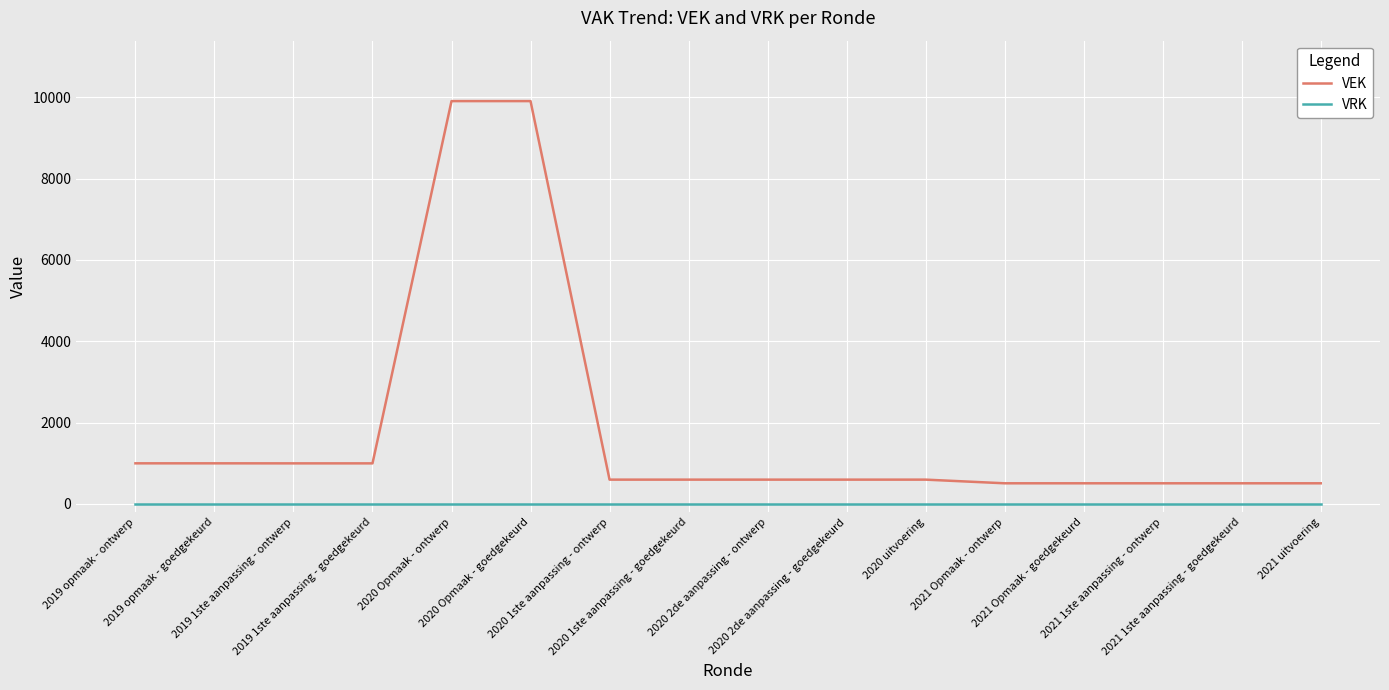

Which series has the largest total across all categories?

VEK